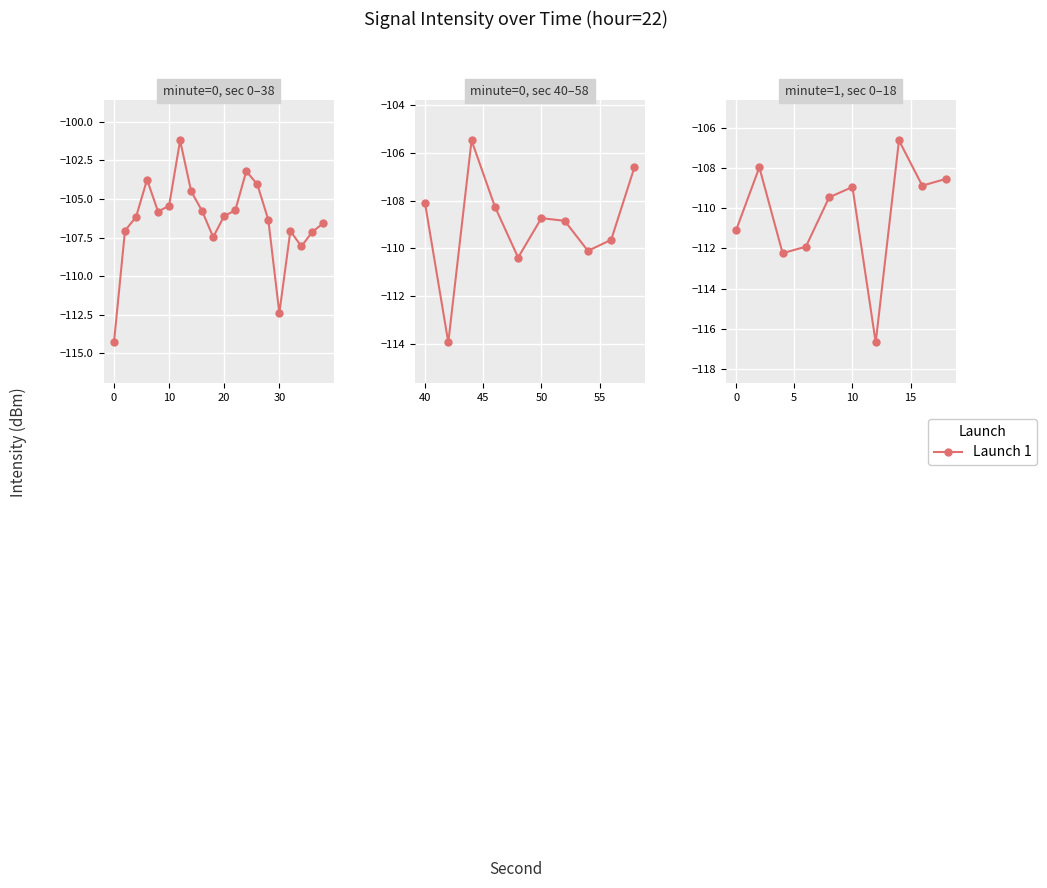

Does the chart display data point markers on the line(s)?

Yes